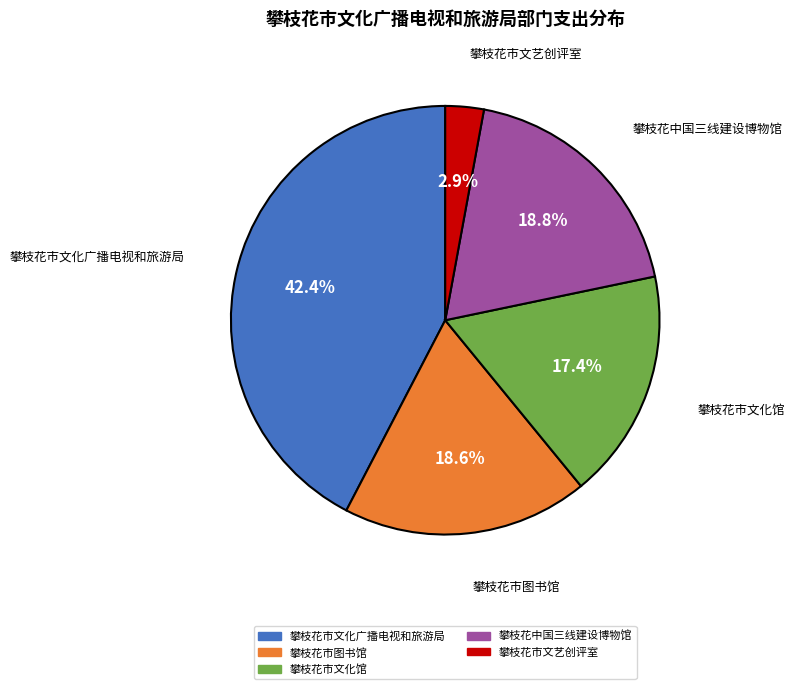

What percentage is the 攀枝花市文化馆 slice, to the nearest percent?

17%